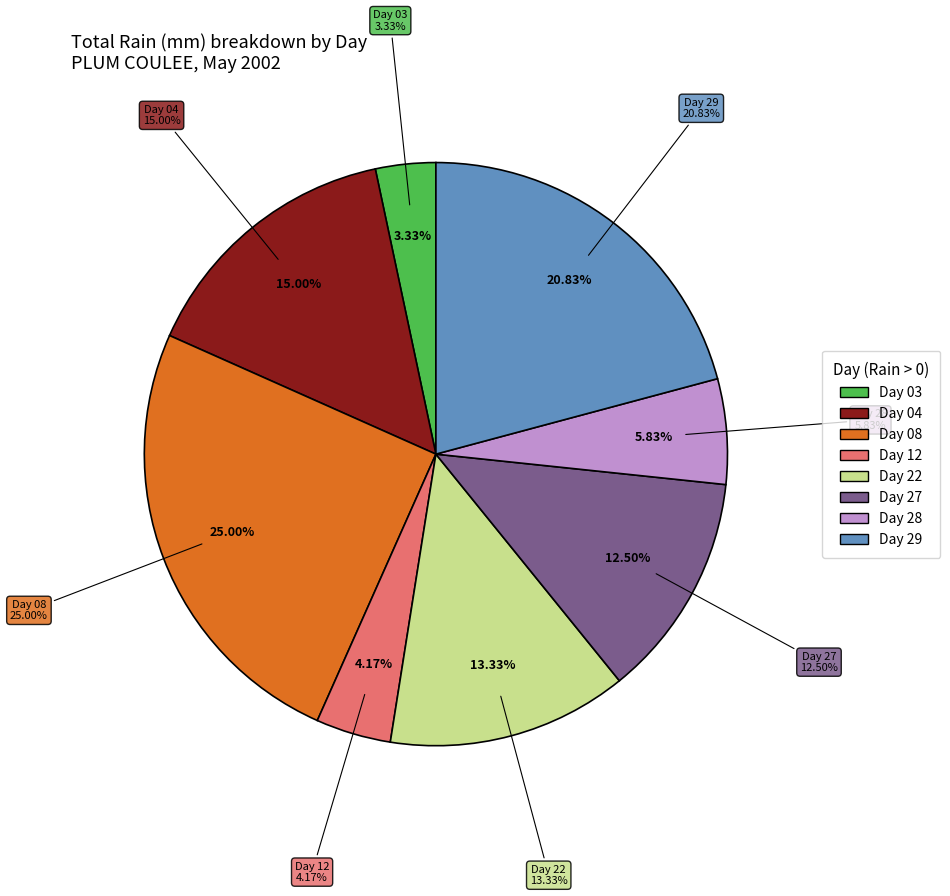

Is there any slice that represents more than half of the pie?

No